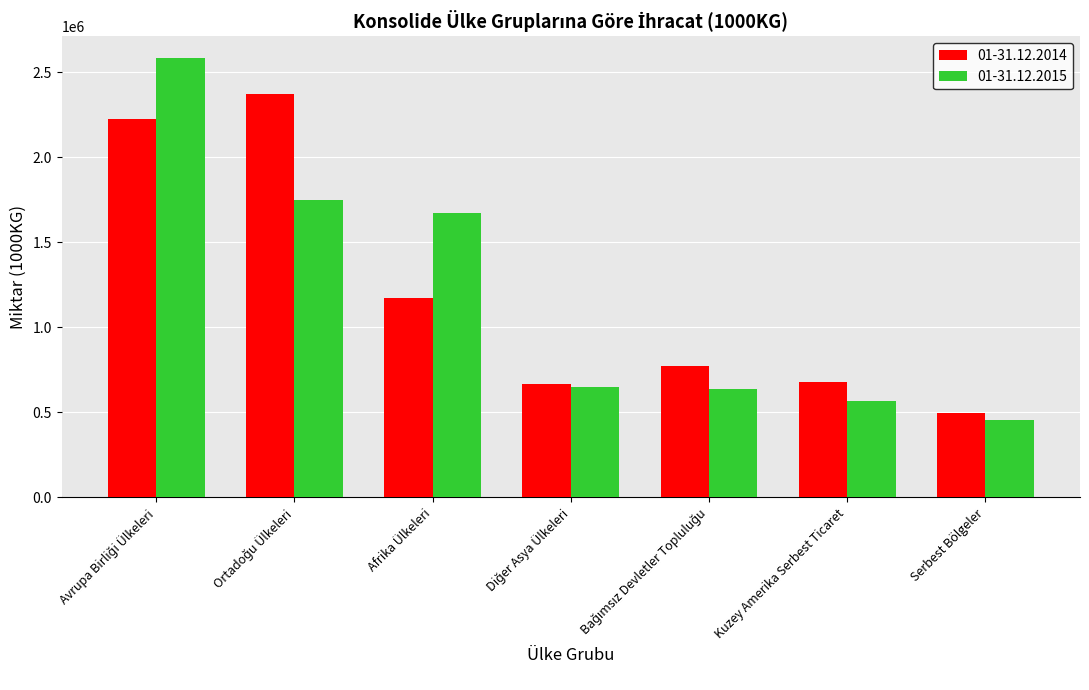

What is the sum of all 01-31.12.2015 values?

8314610.4